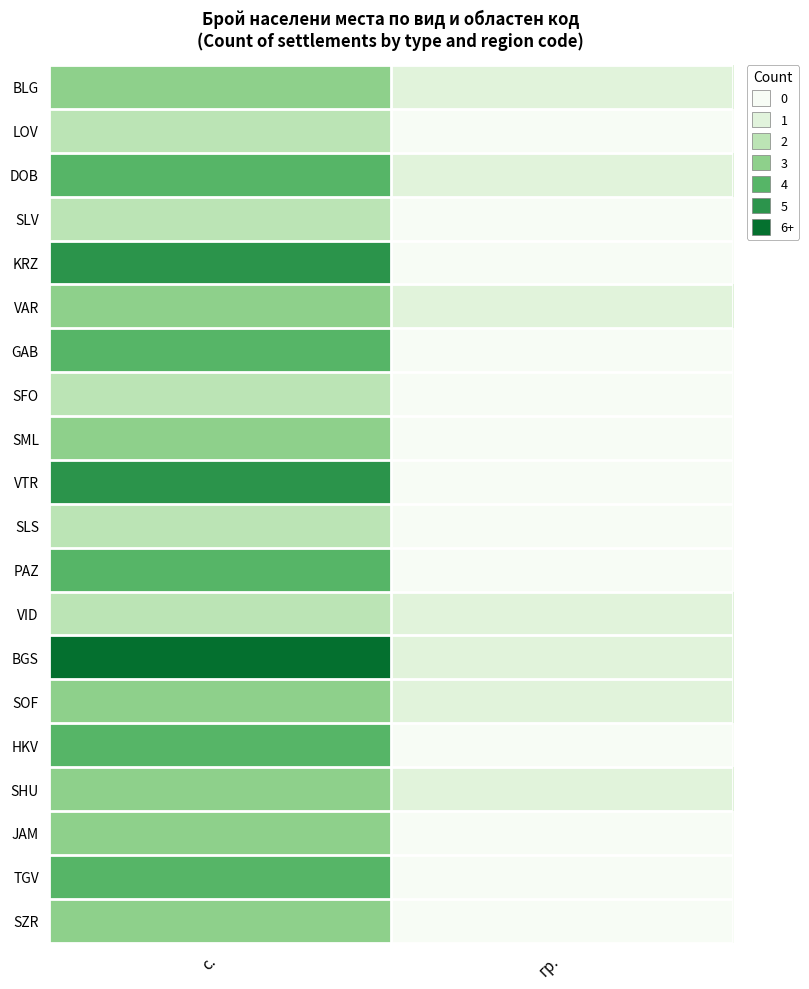

Which has a higher value, с. or гр.?

с.